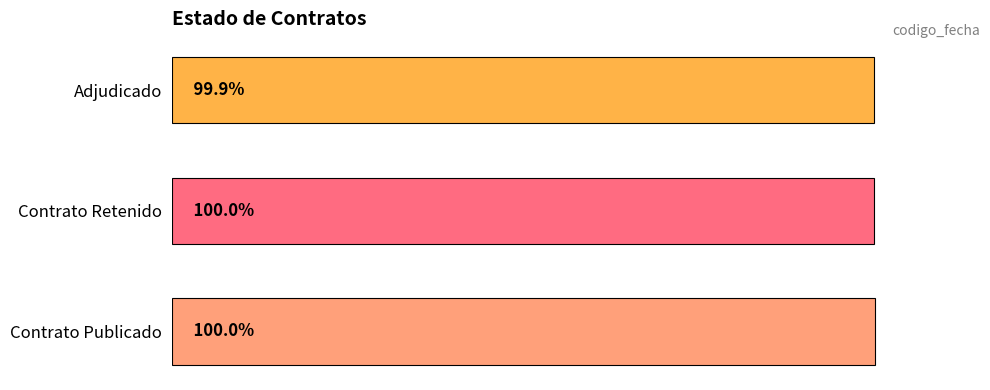

Are the bars horizontal?

Yes